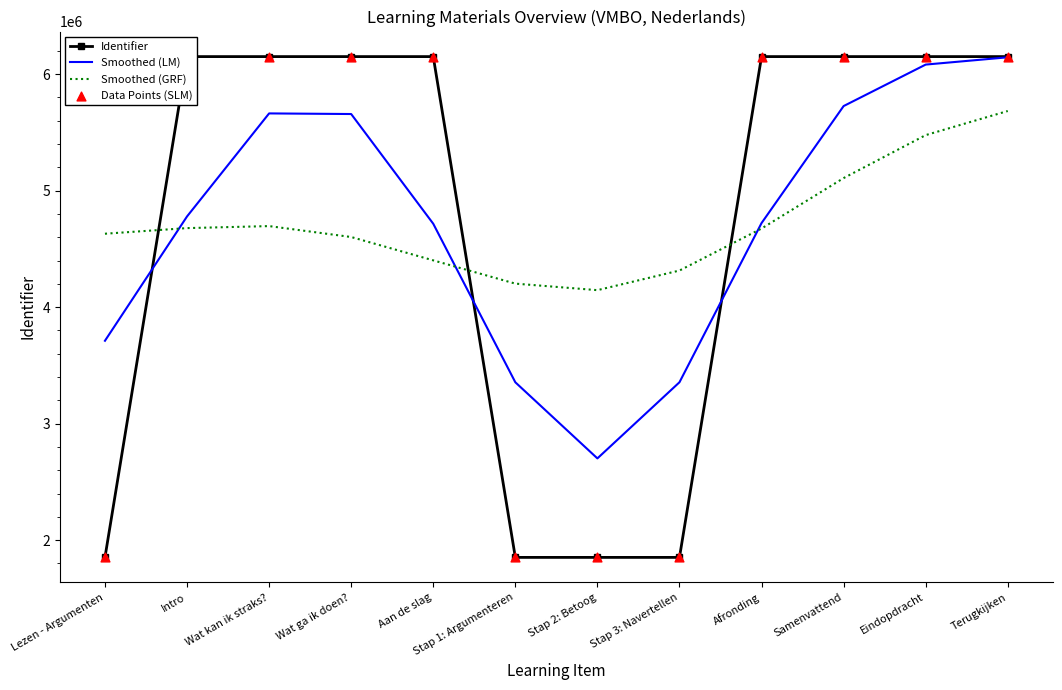

At which category is the sum across all series the highest?

Terugkijken